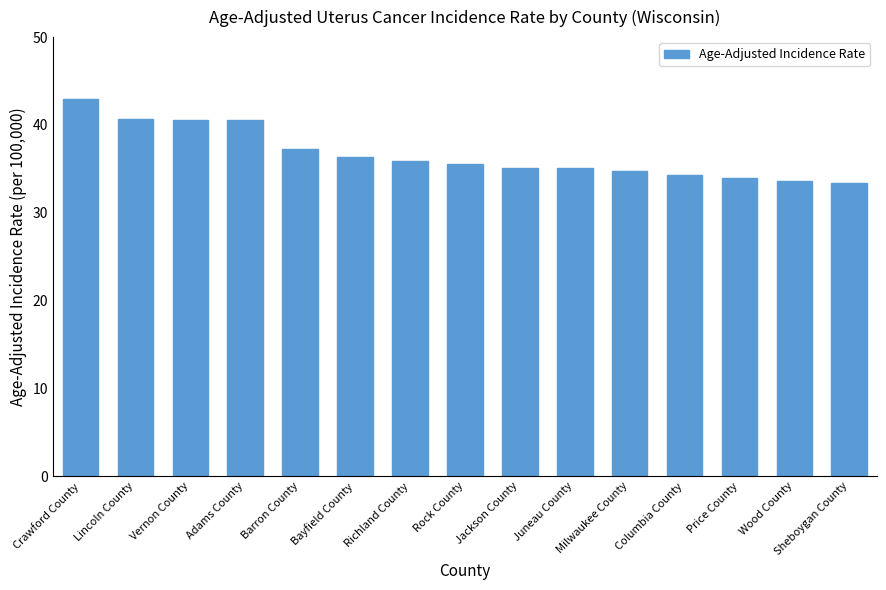

What is the average value?

36.7